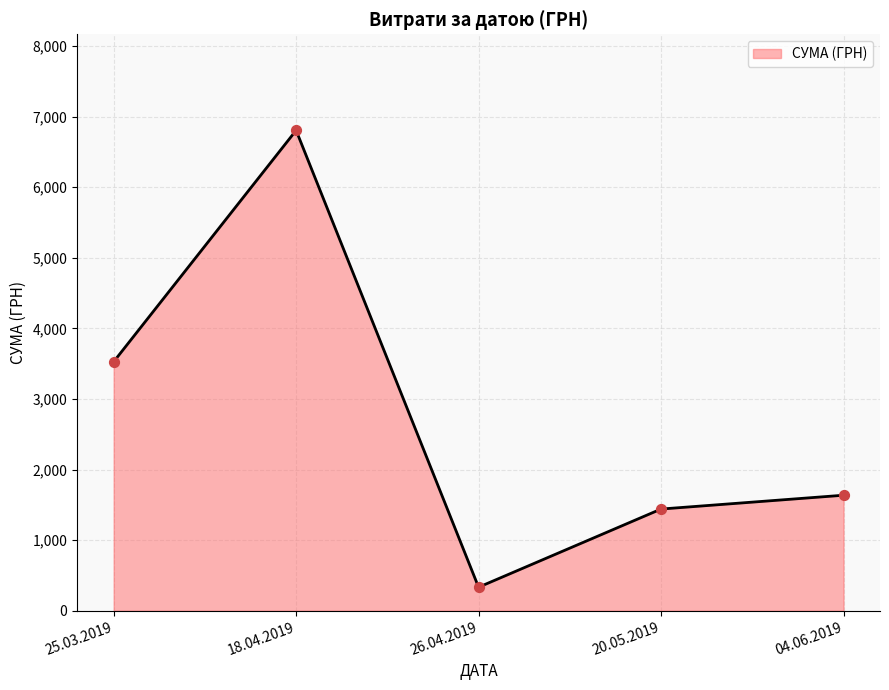

What is the change in value from 25.03.2019 to 20.05.2019?

-2086.4